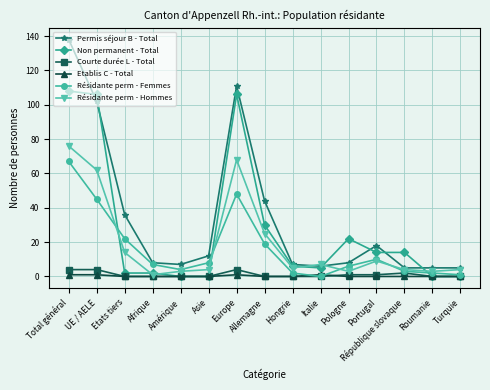

Rank the series by their maximum value, from lowest to highest.

Etablis C - Total, Courte durée L - Total, Résidante perm - Femmes, Résidante perm - Hommes, Non permanent - Total, Permis séjour B - Total